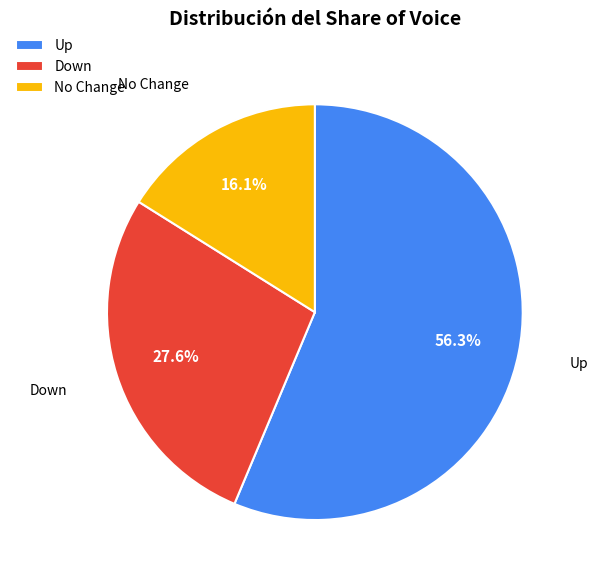

To the nearest percent, what is the average slice percentage?

33%